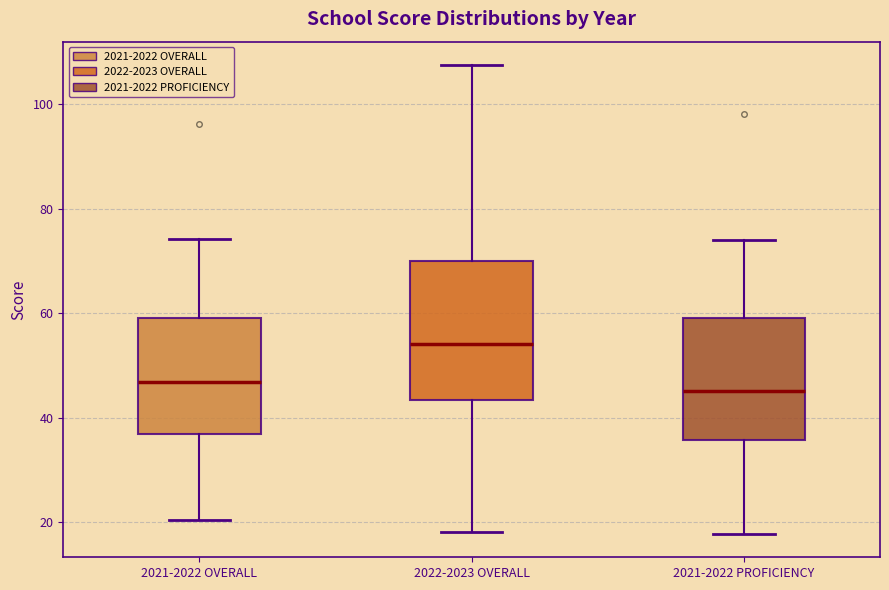

Reading left to right, transcribe this box plot: for each box, give where its median line is, the range the box spans, and where its two whiskers end, as read against the y-axis. The values are not printed on the chart, so give them approximately, as read against the axis.

2021-2022 OVERALL: median 46, box 36 to 60, whiskers 20 to 74
2022-2023 OVERALL: median 54, box 44 to 70, whiskers 18 to 108
2021-2022 PROFICIENCY: median 46, box 36 to 60, whiskers 18 to 74